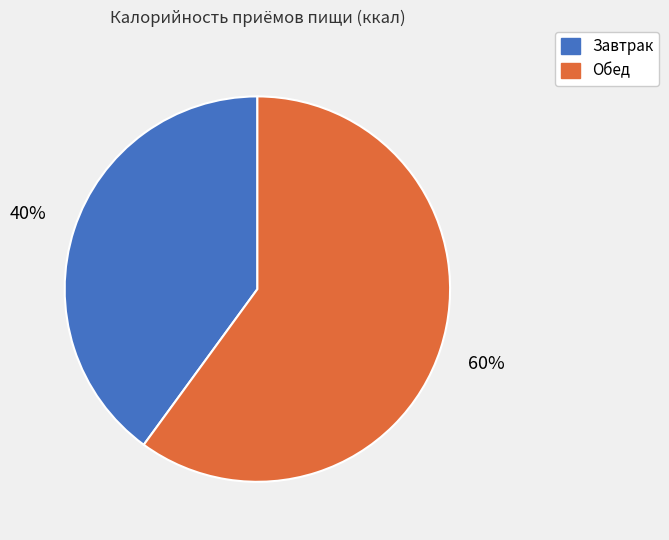

To the nearest percent, what is the combined percentage of Завтрак and Обед?

100%